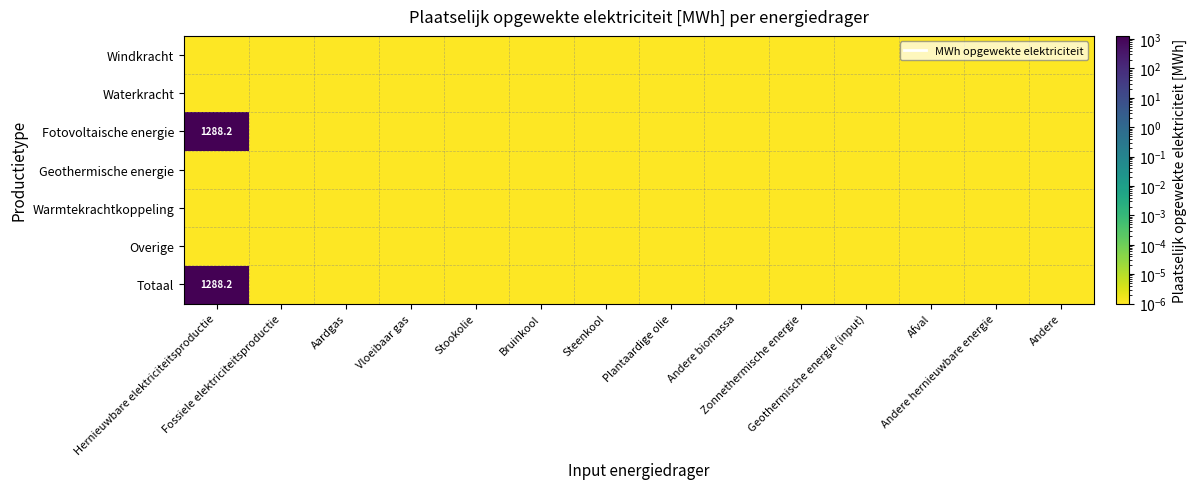

Which has a higher value, Bruinkool or Stookolie?

Bruinkool